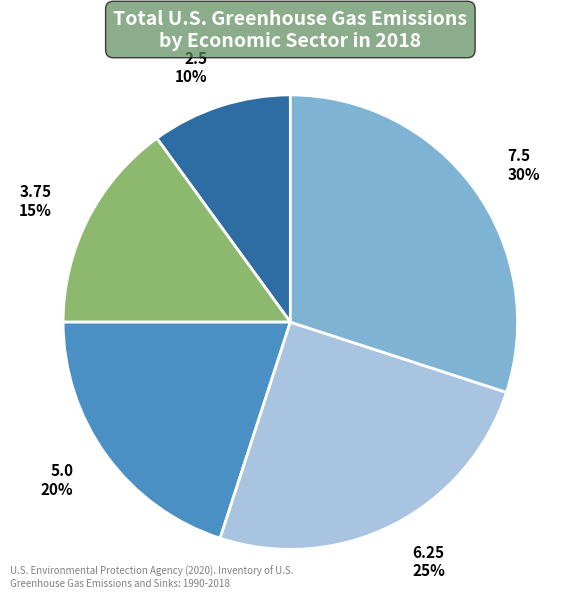

Do 6.25 and 3.75 together represent more than half of the pie?

No